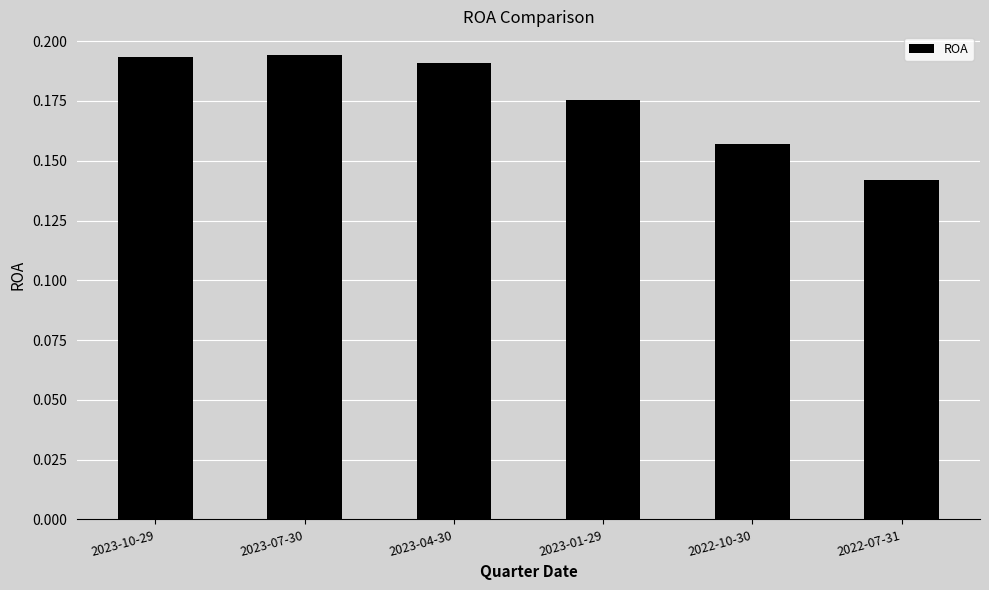

At which label is the value closest to 0?

2022-07-31